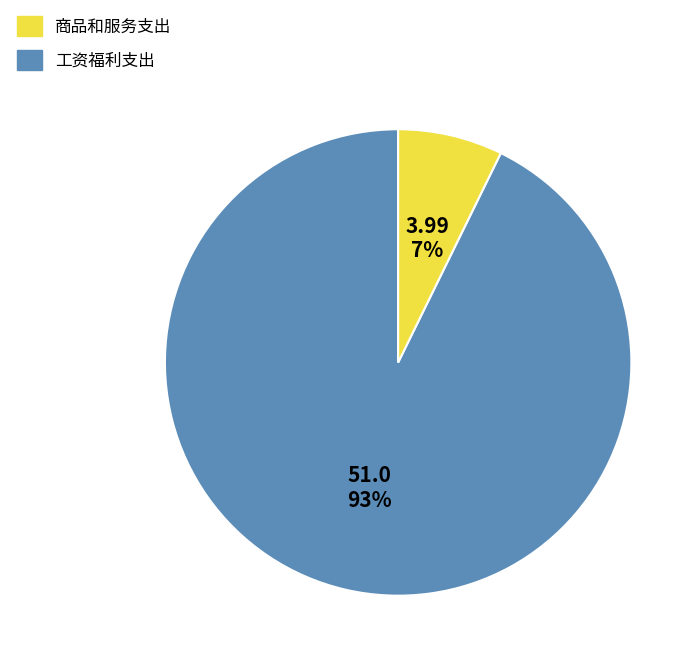

To the nearest percent, what is the average slice percentage?

50%